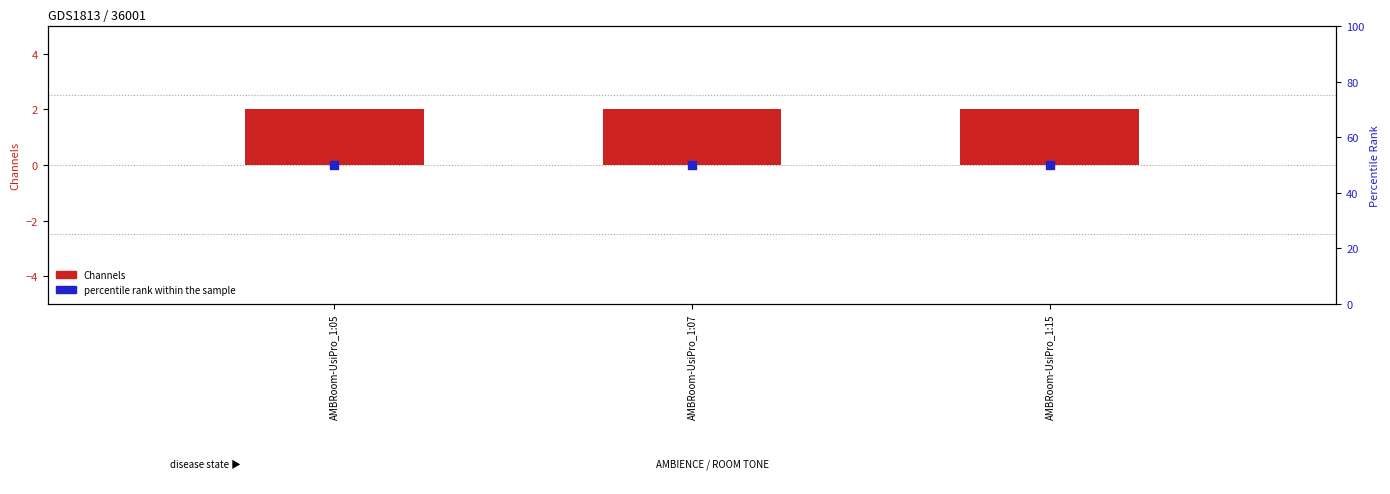

Which series has the largest total across all categories?

percentile rank within the sample